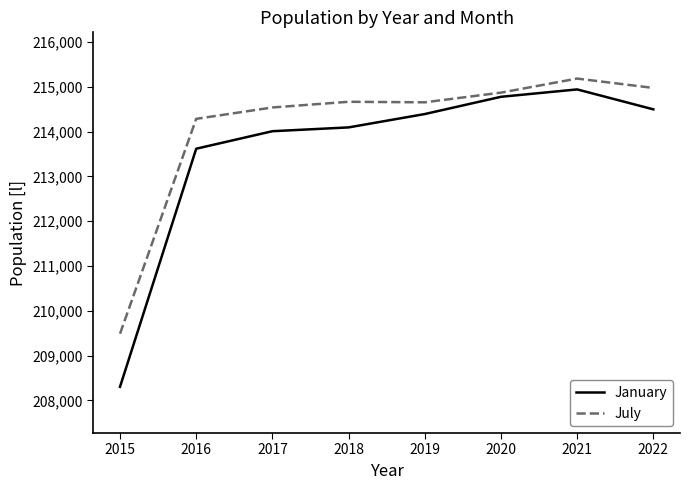

Rank the series by their average value, from highest to lowest.

July, January